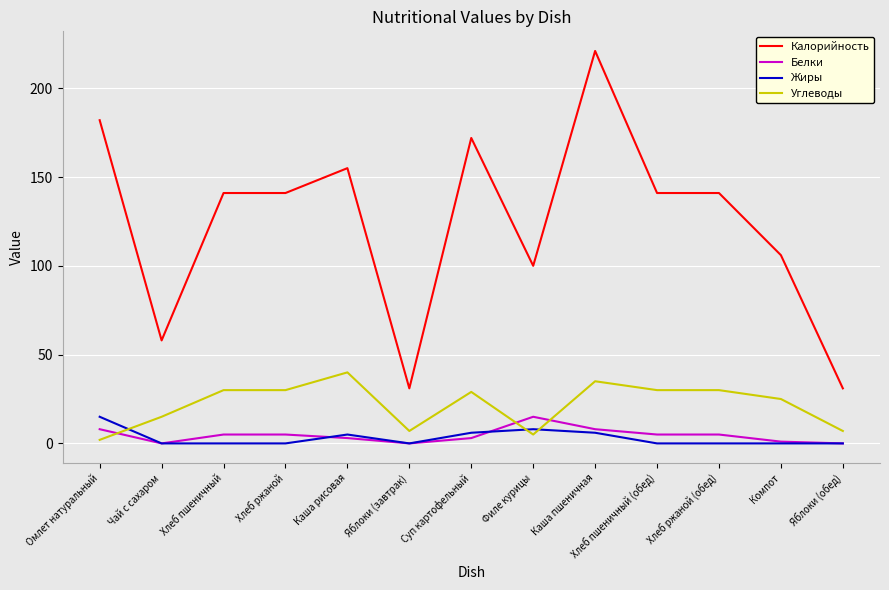

At which category does Белки reach its first local valley?

Чай с сахаром